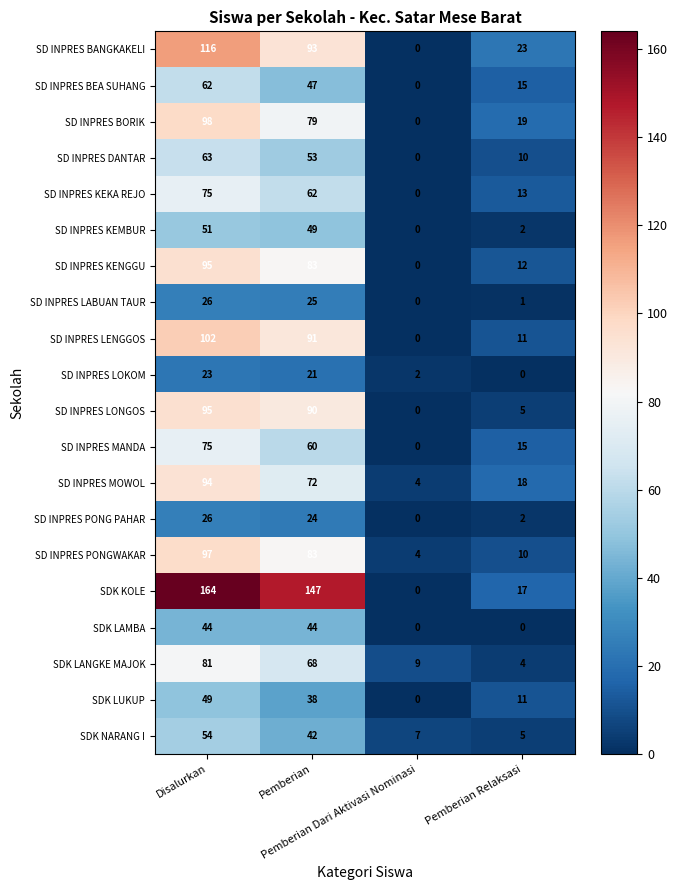

Which series changed the most between Disalurkan and Pemberian Dari Aktivasi Nominasi?

SDK KOLE